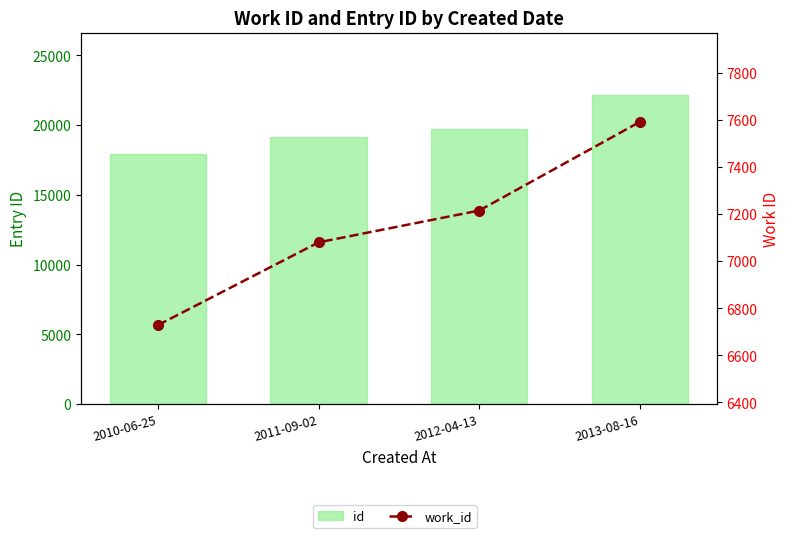

At 2013-08-16, list the series in order from smallest to largest.

work_id, id